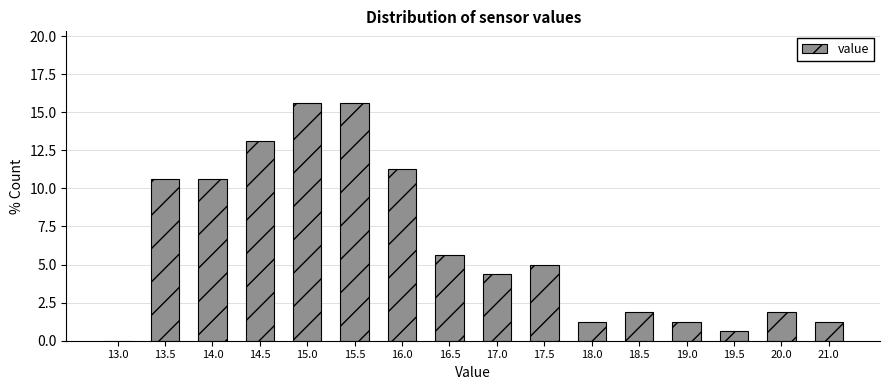

What is the greatest value displayed?

15.6